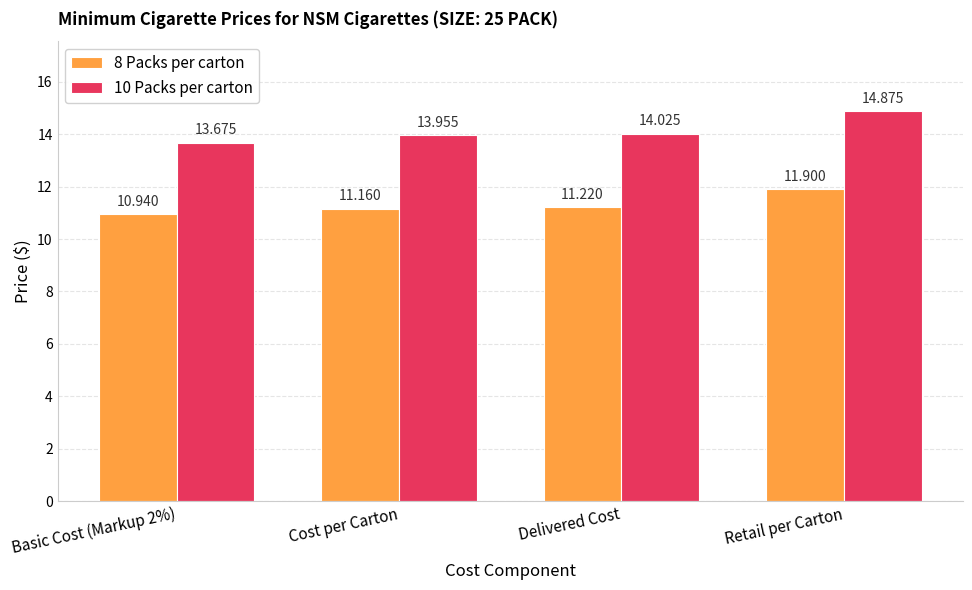

Does the chart contain any negative values?

No